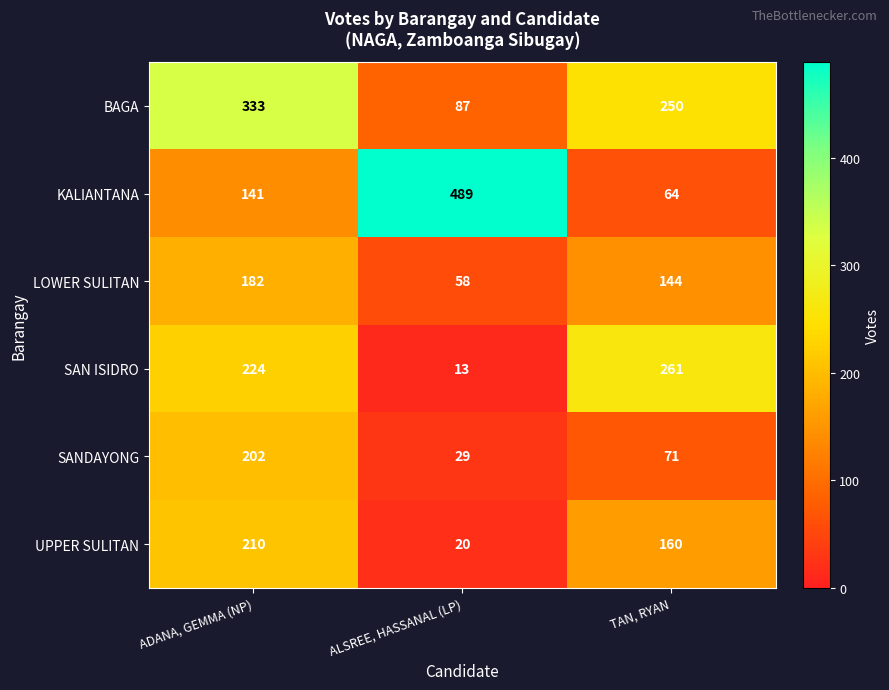

What is the total value across all series at ADANA, GEMMA (NP)?

1292